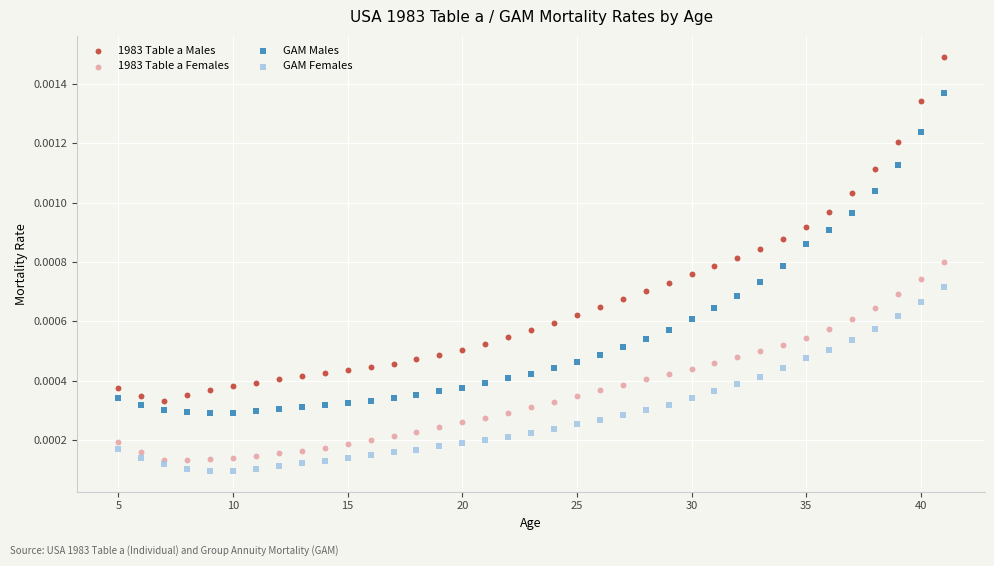

Which series has the widest spread of Y values?

1983 Table a Males